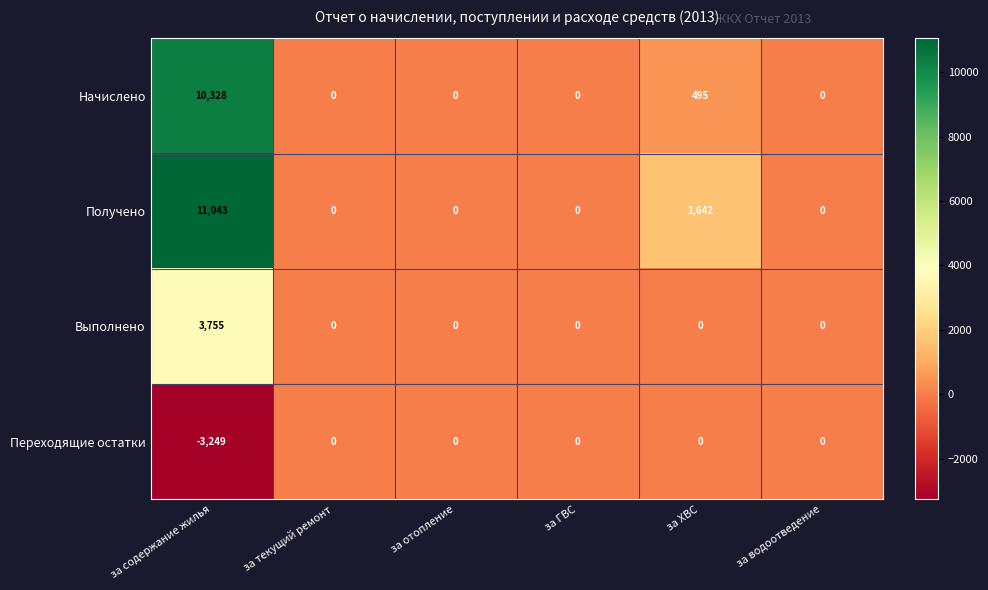

The Переходящие остатки series shows -5590 at за содержание жилья. True or false?

False